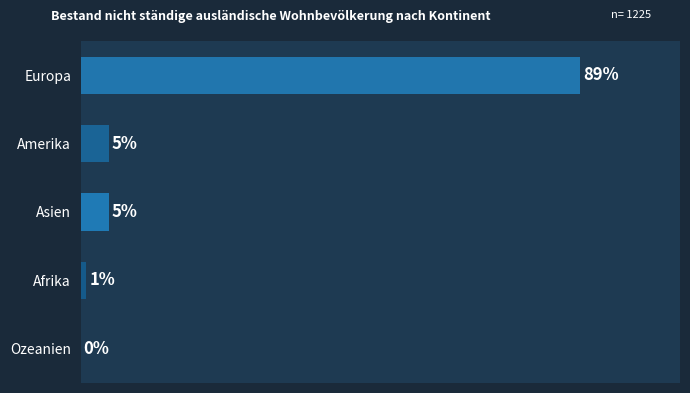

Which has a higher value, Europa or Asien?

Europa